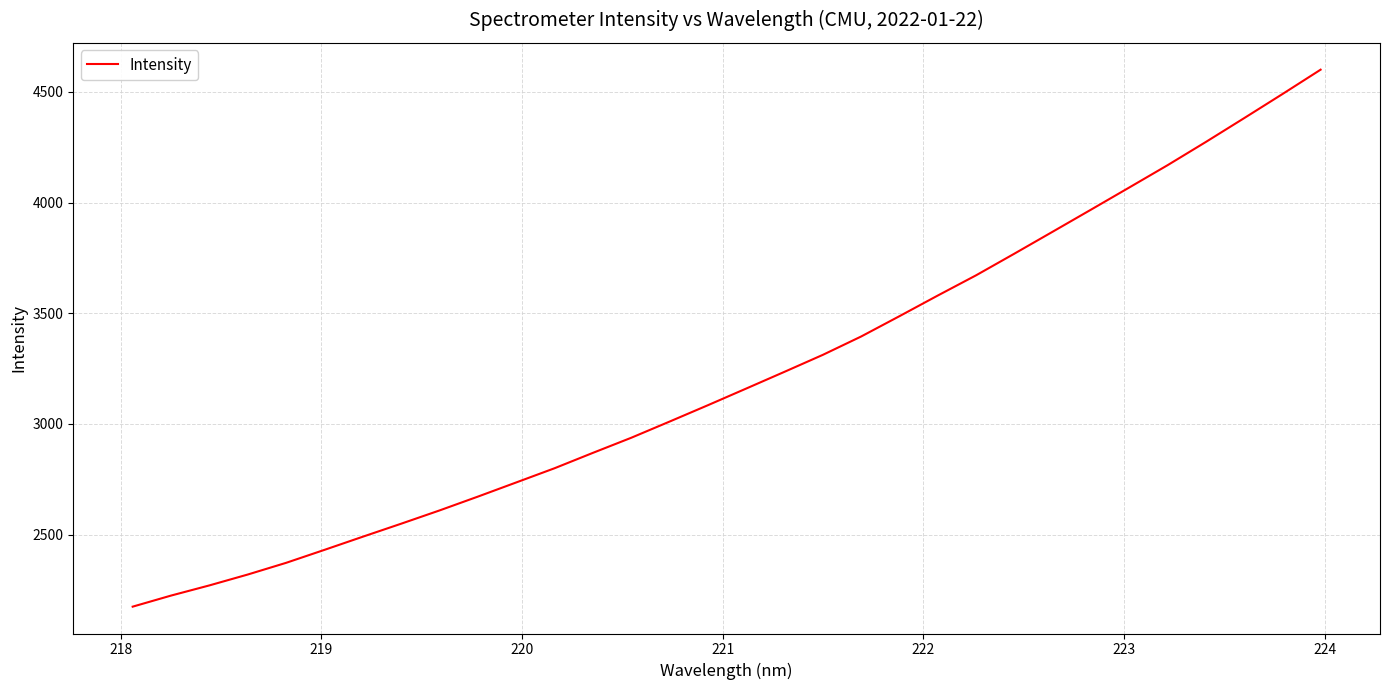

What is the greatest value displayed?

4600.5